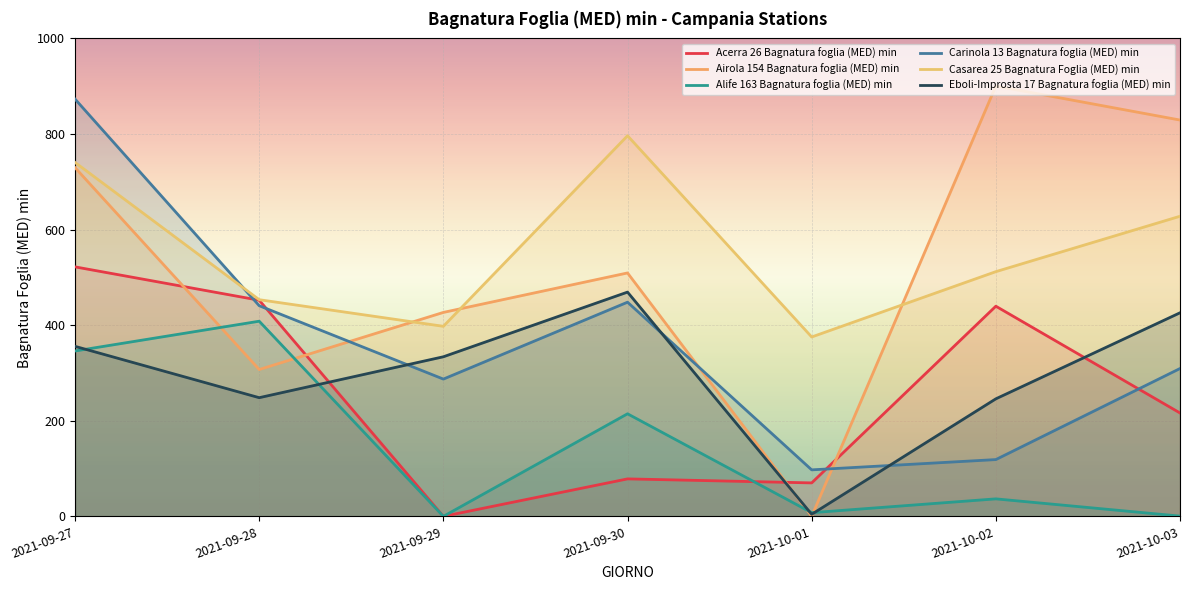

The value of Eboli-Improsta 17 Bagnatura foglia (MED) min at 2021-09-27 is 495.3. True or false?

False